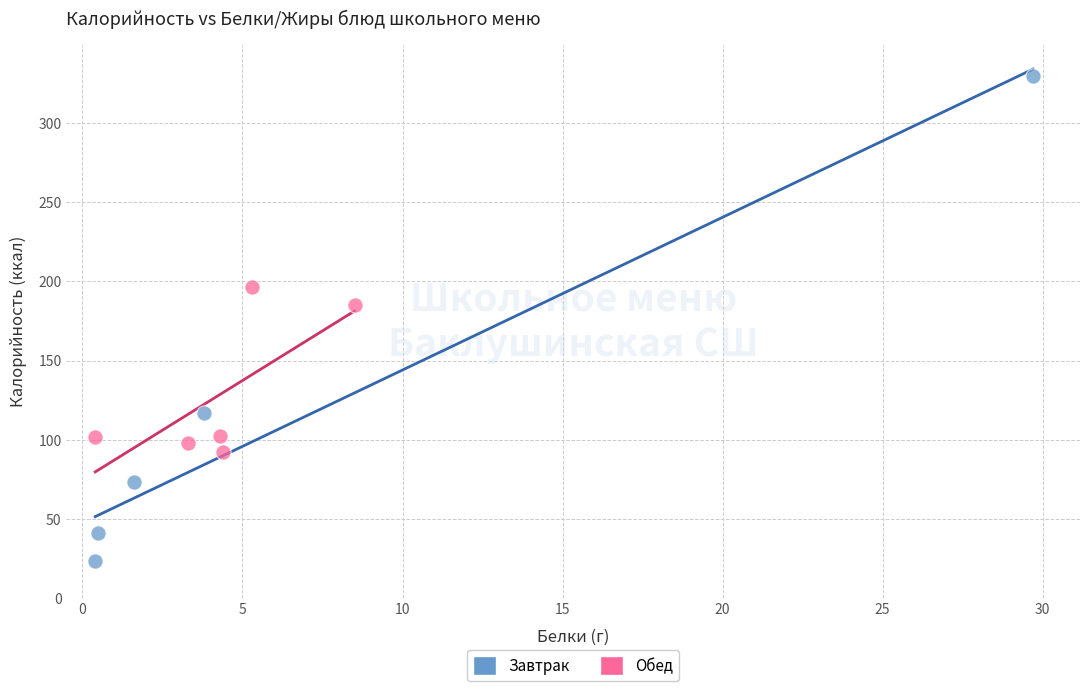

Which series contains the highest Y value?

Завтрак